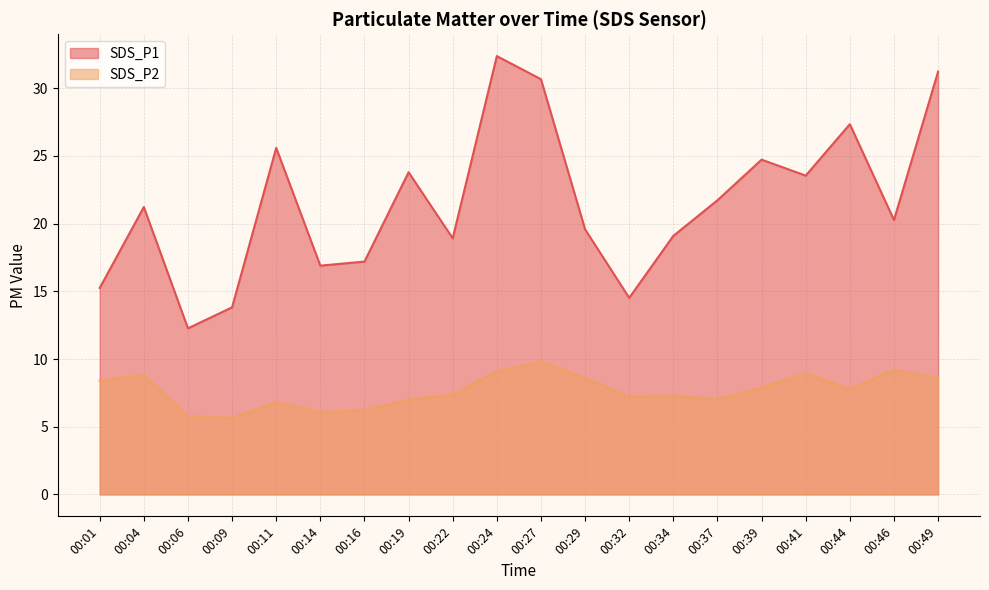

Does the chart display data point markers on the line(s)?

No